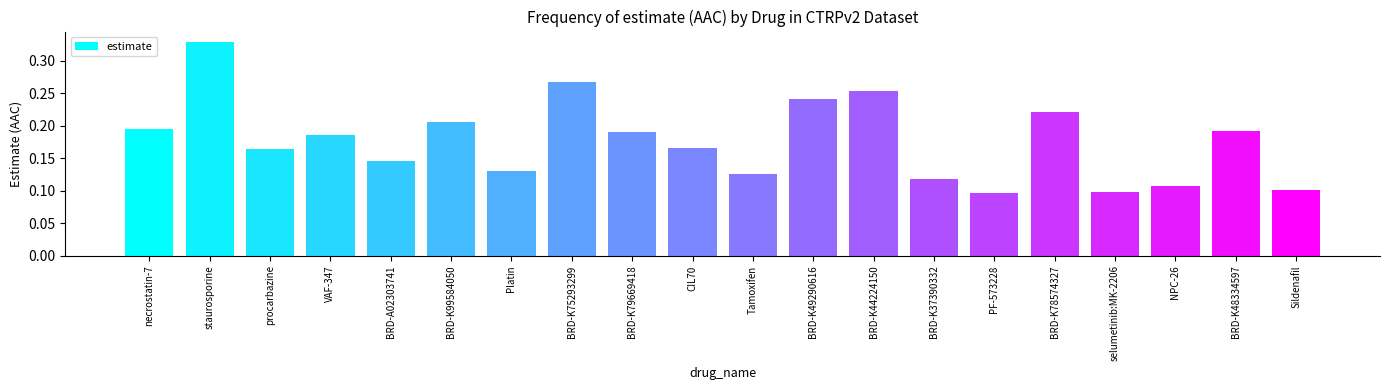

Does the chart contain stacked bars?

No